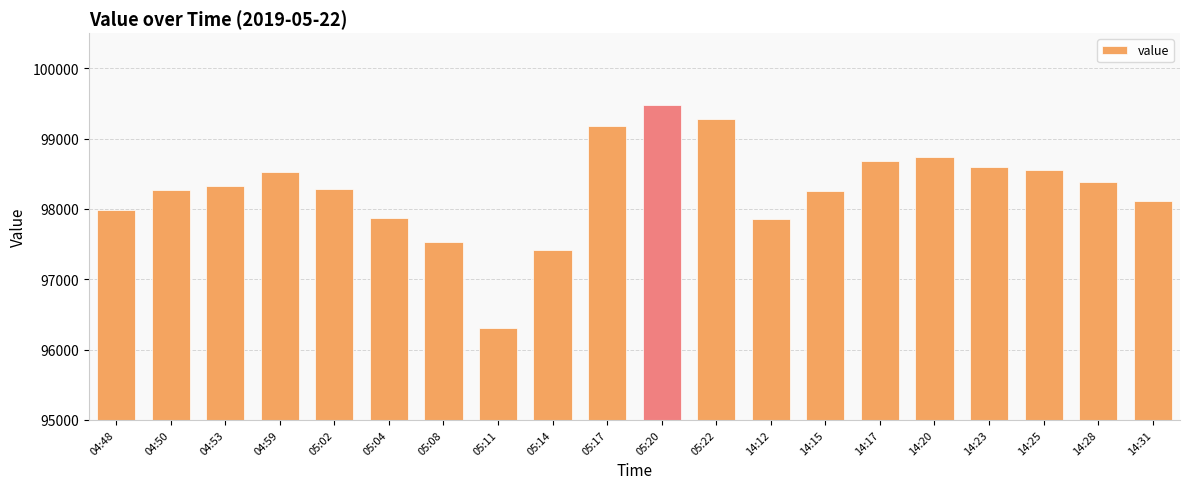

Where does the data first go above 98320?

04:53